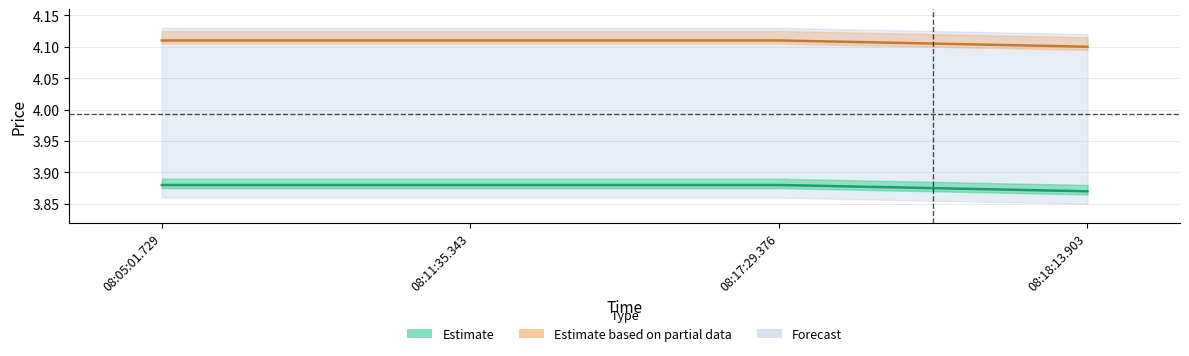

Reading left to right, list all the values displayed in this chart.

Bid: 3.9	3.9	3.9	3.9
Ask: 4.1	4.1	4.1	4.1